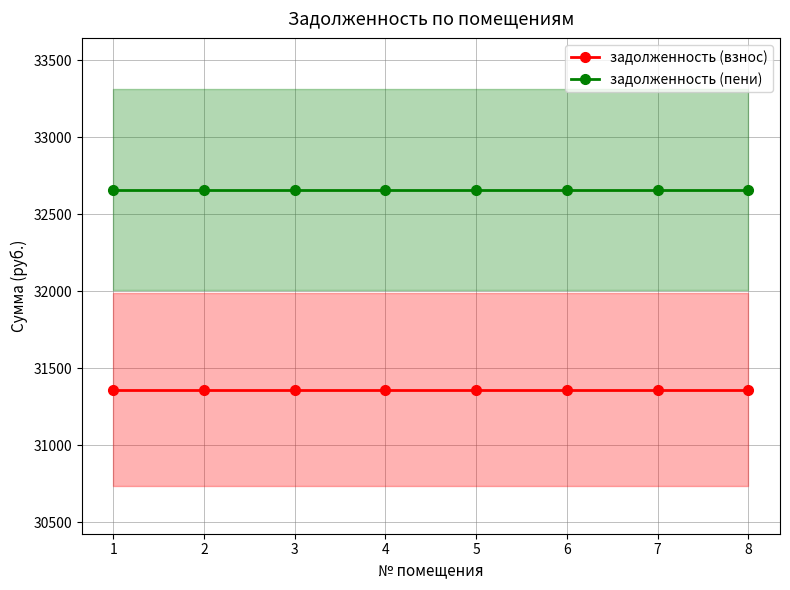

What is the minimum value for задолженность (взнос)?

31360.6